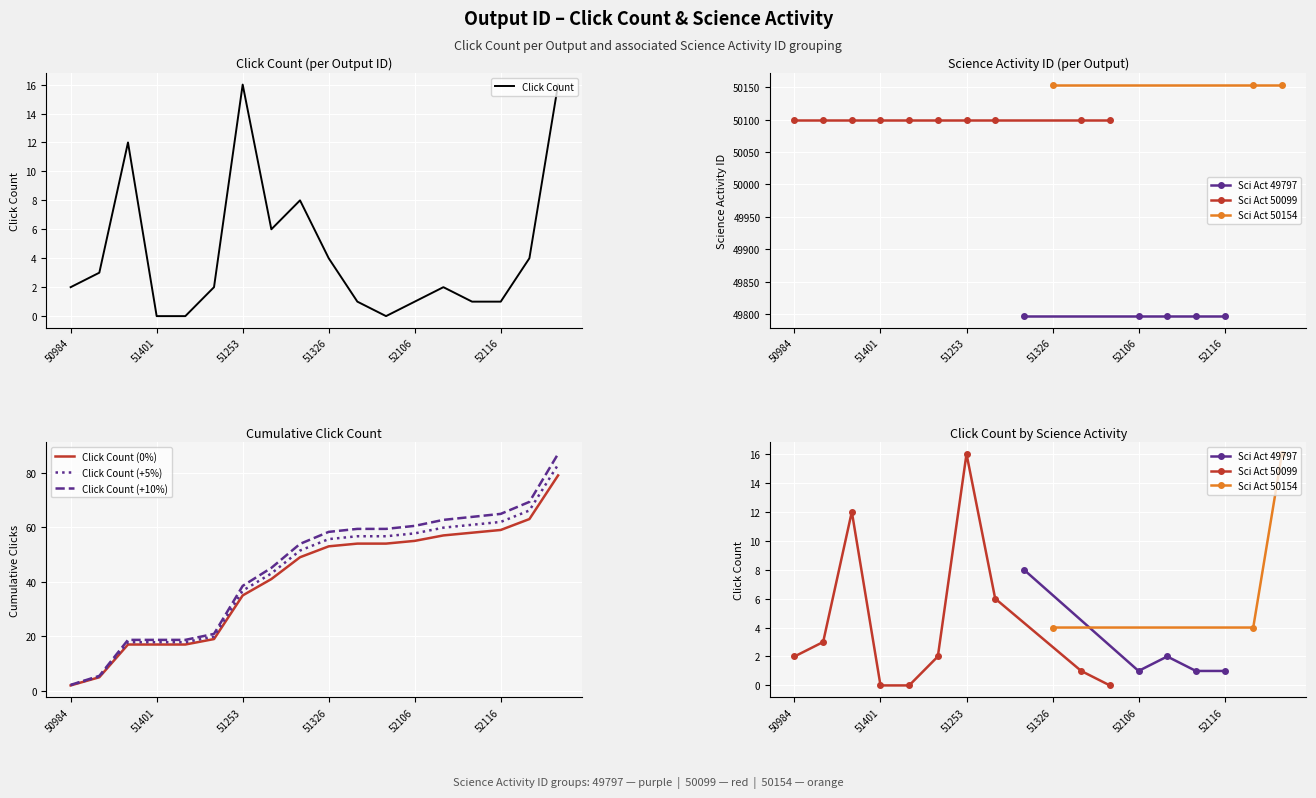

Is this an area chart (filled region under the line)?

No